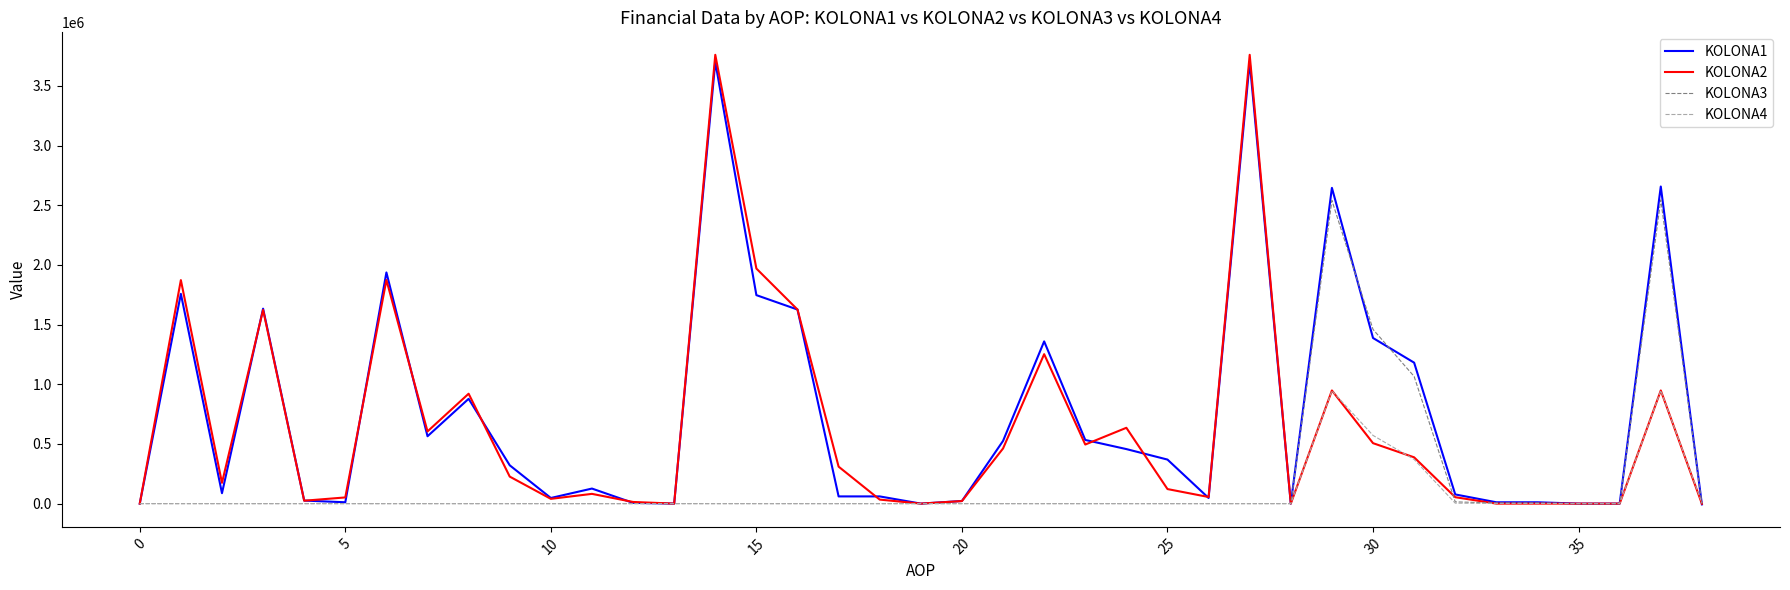

What is the sum of all KOLONA4 values?

2847580